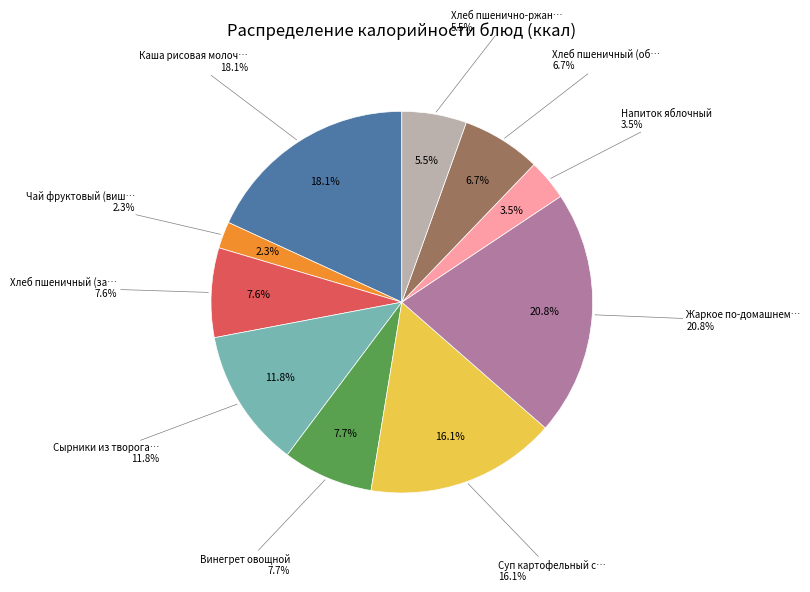

What percentage do Жаркое по-домашнему (говядина) and Суп картофельный с бобовыми и гренками together represent?

36.9%